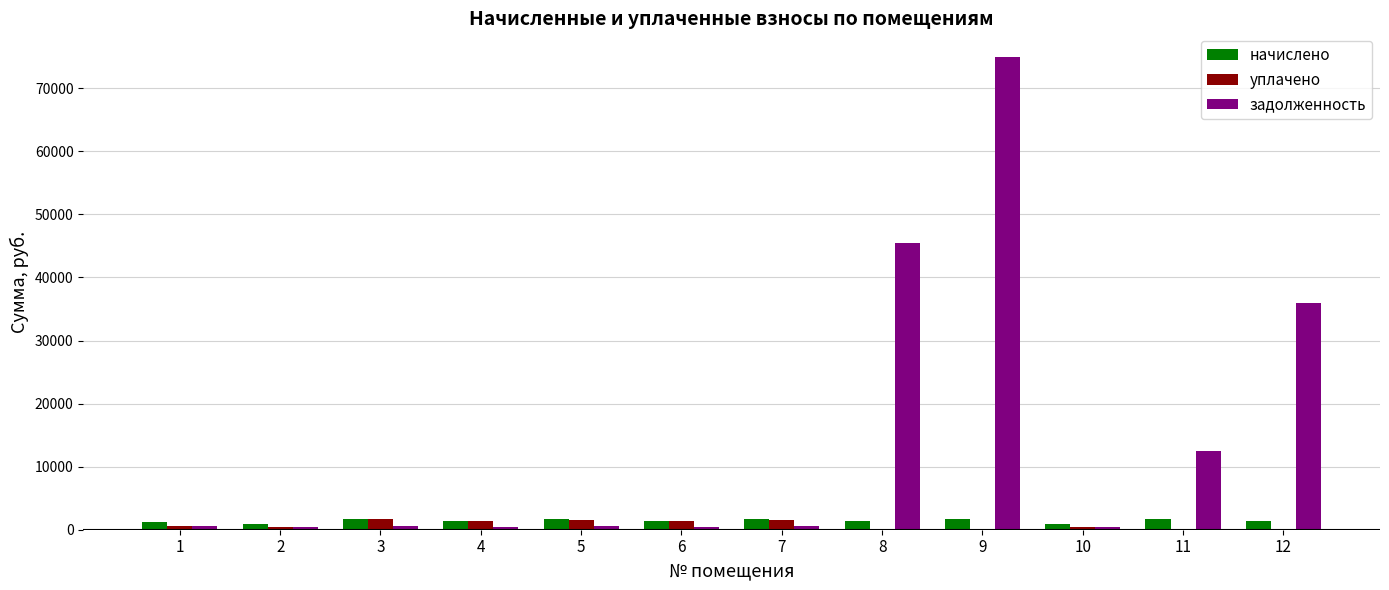

Which category has the highest value across all series?

9